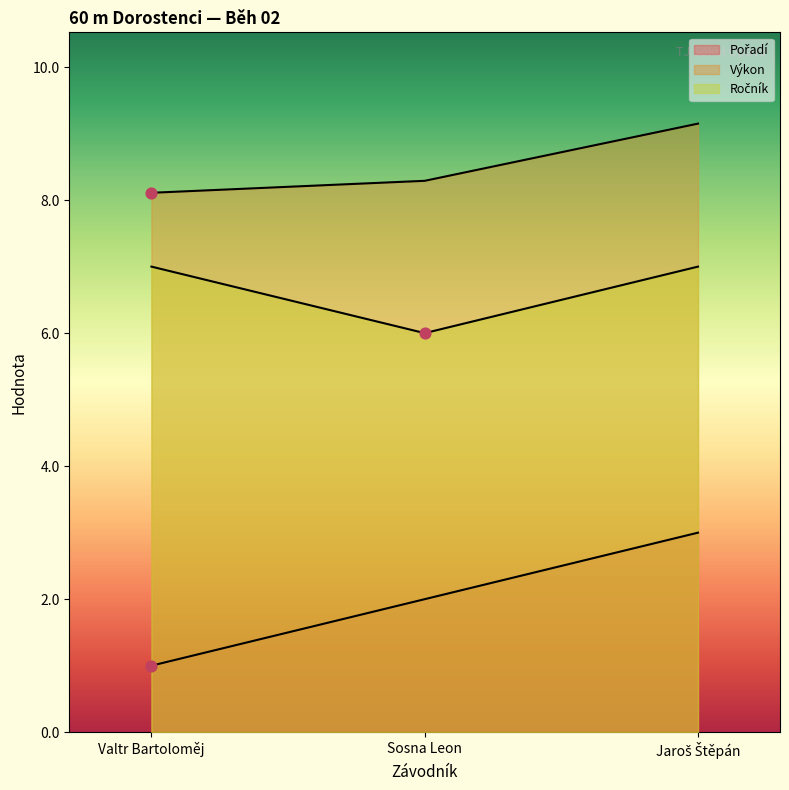

Which series contains the lowest Y value?

Pořadí